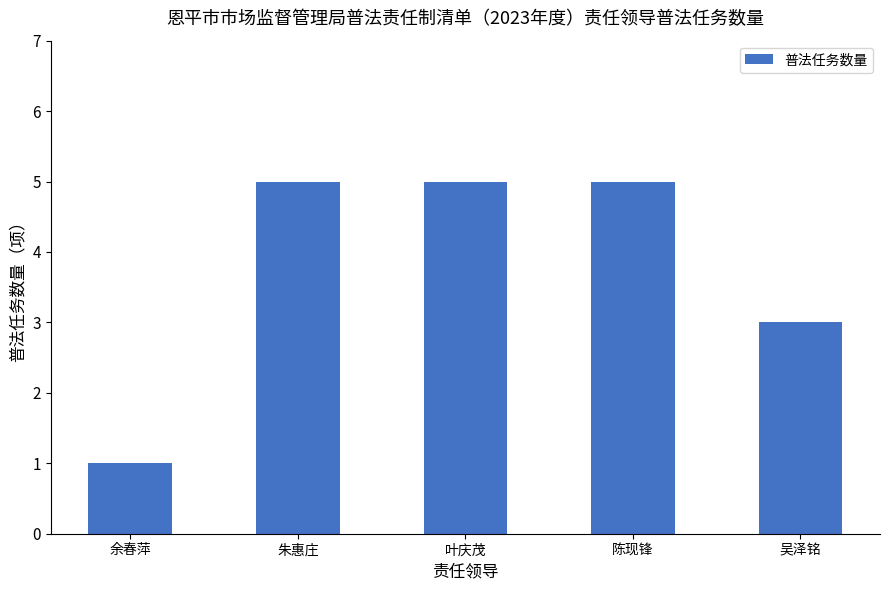

Approximately how many times larger is the value at 陈现锋 compared to 吴泽铭?

1.7